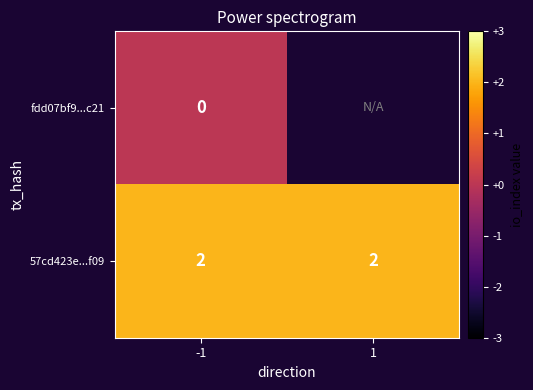

Is the value of fdd07bf9...c21 at -1 greater than the value of 57cd423e...f09 at -1?

No